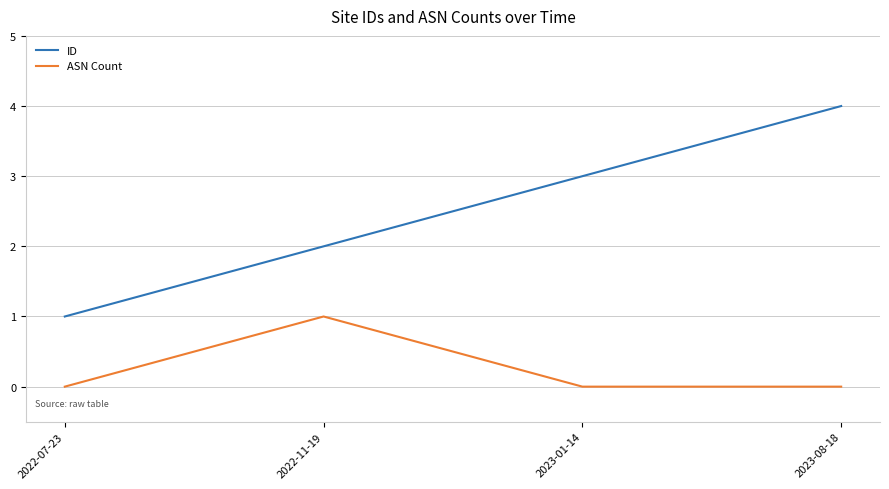

What is the lowest value of the ID series?

1